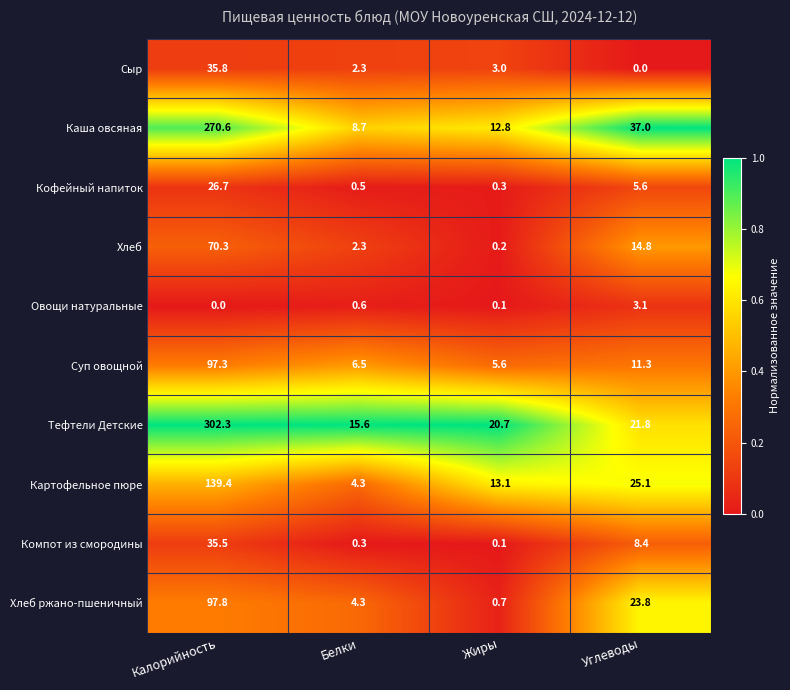

Is the value of Каша овсяная at Жиры greater than the value of Компот из смородины at Углеводы?

Yes